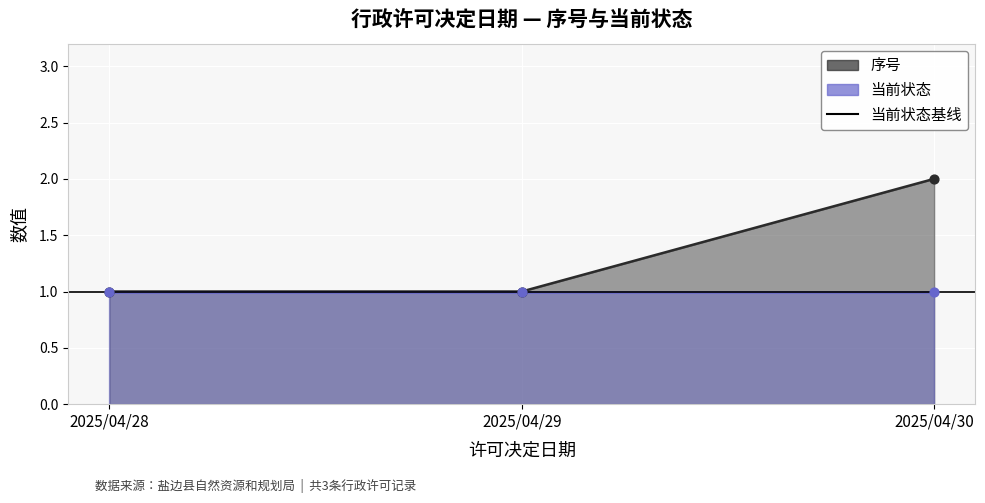

What is the change in value from 2025/04/28 to 2025/04/30?

+1